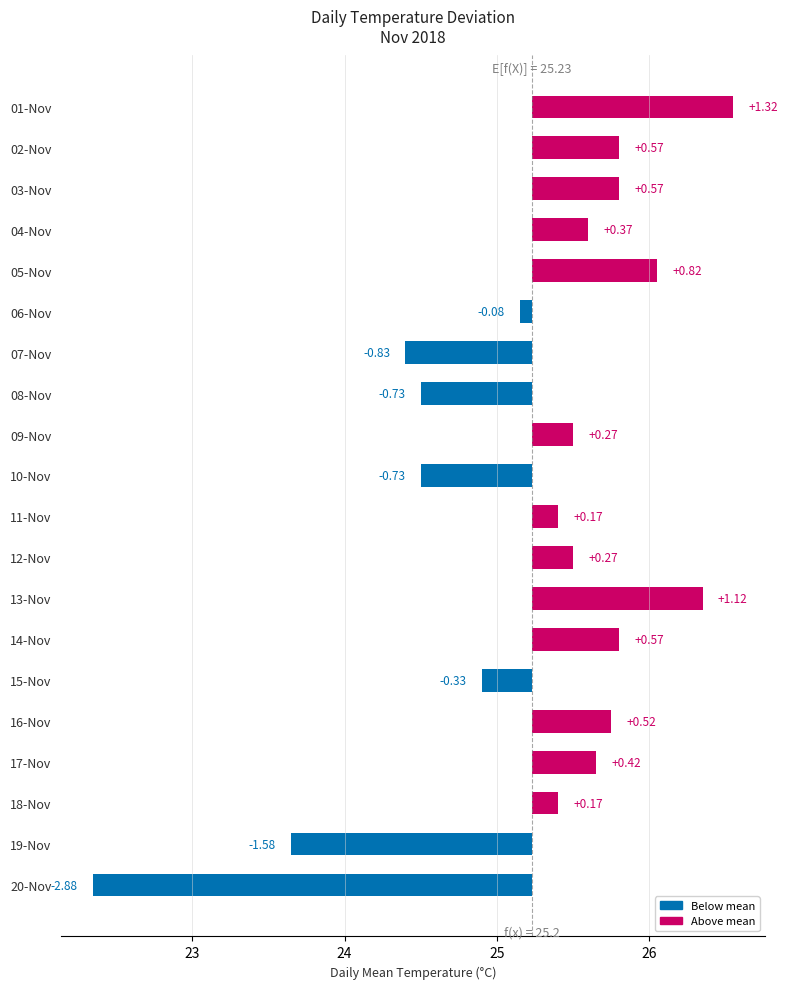

What is the difference between the maximum and minimum values?

4.2